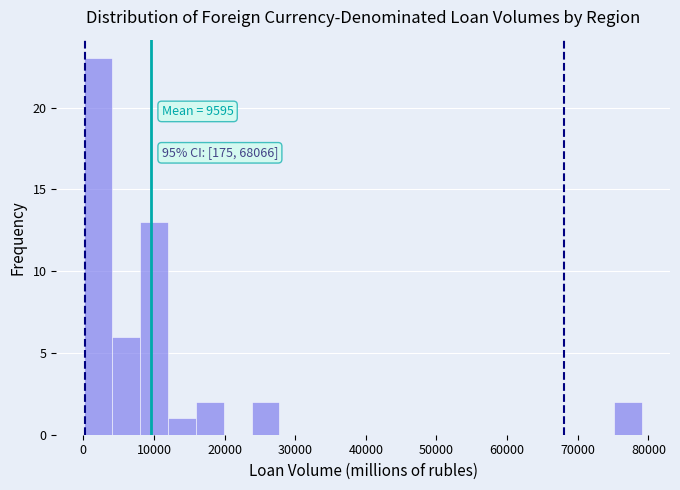

Around what value on the x-axis is the tallest bar? Give the approximate position of its centre, as read against the axis.

2000